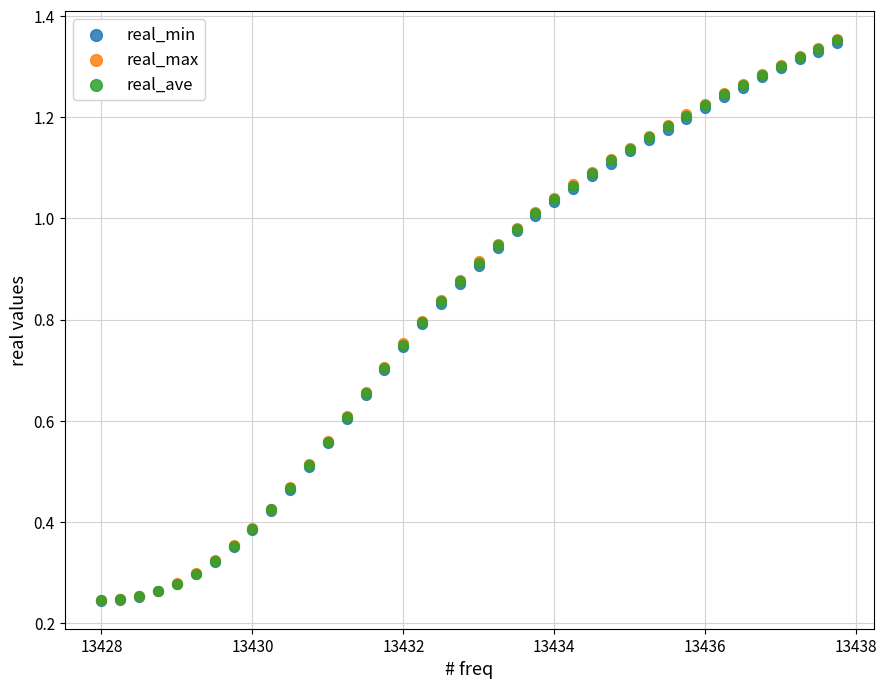

What are all the series names shown in the legend?

real_min, real_max, real_ave